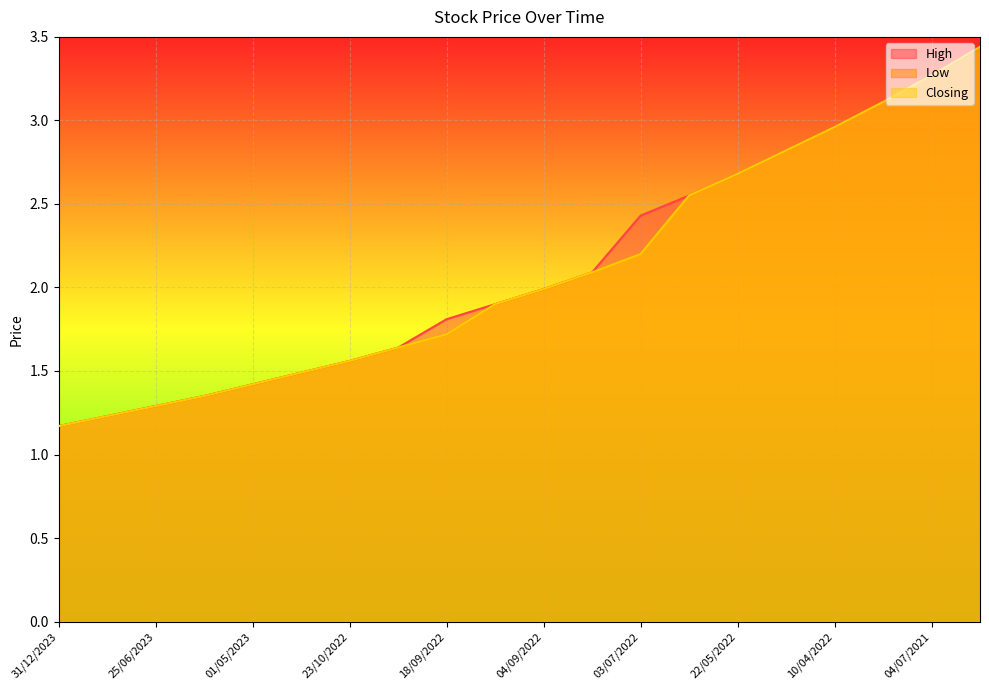

Is it true that High equals 1.2 at 31/12/2023?

True